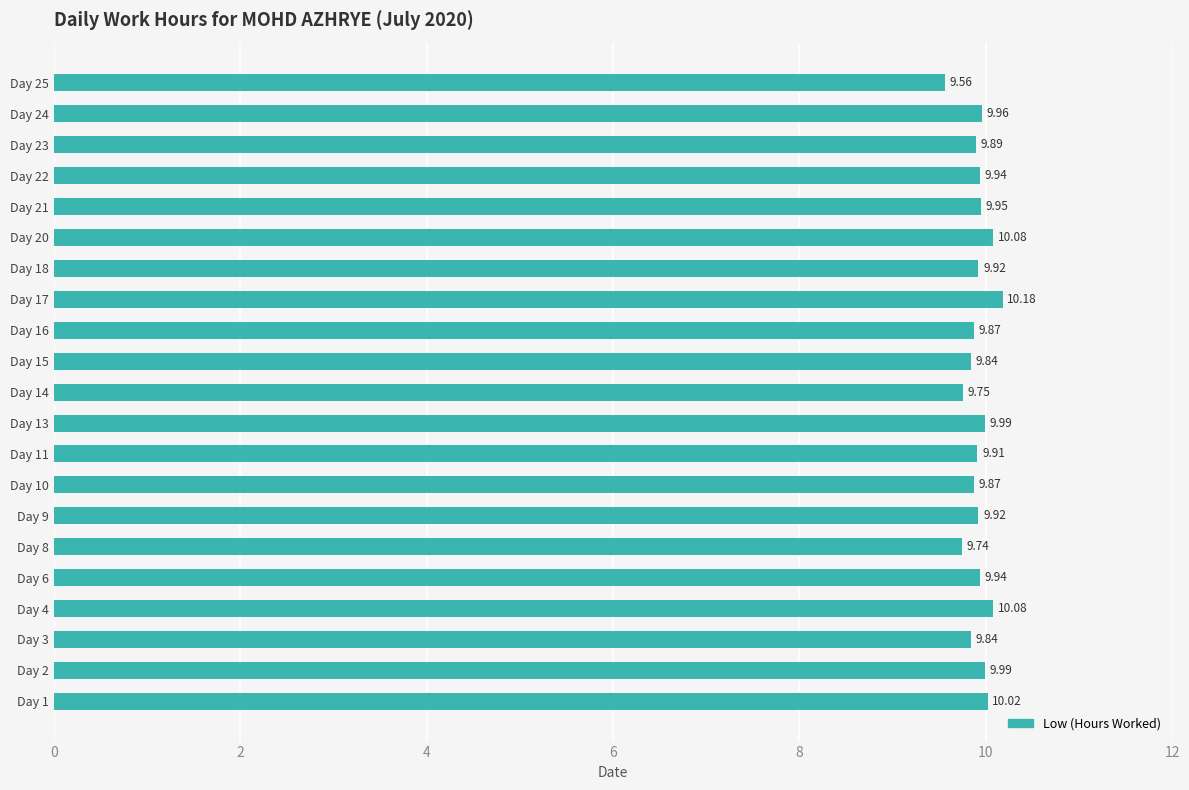

What is the sum of the values at Day 3 and Day 14?

19.6